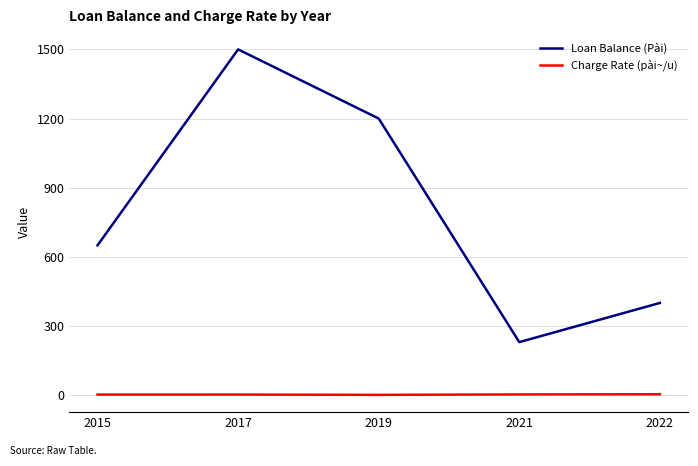

What is the difference between the maximum and minimum values in the Loan Balance (Pài) series?

1270.0